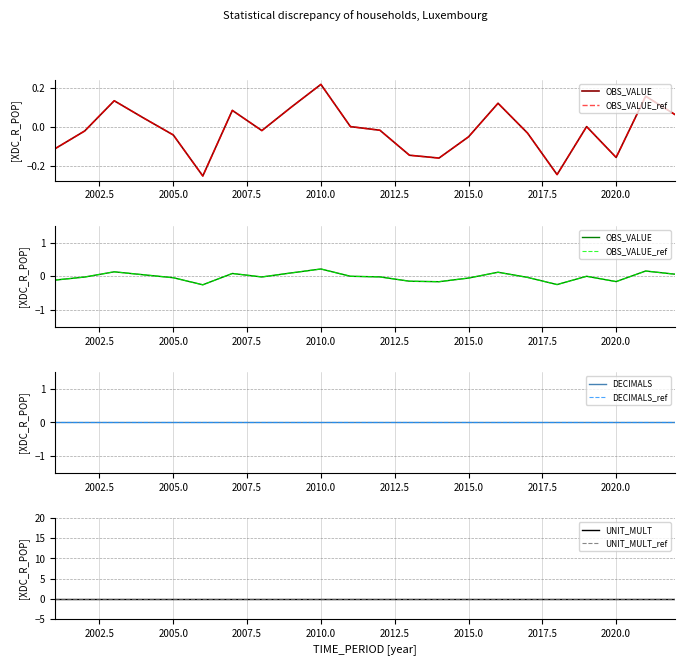

Reading left to right, list all the values displayed in this chart.

OBS_VALUE: -0.1	-0.0	0.1	0.0	-0.0	-0.3	0.1	-0.0	0.1	0.2	0.0	-0.0	-0.1	-0.2	-0.1	0.1	-0.0	-0.2	0.0	-0.2	0.2	0.1
OBS_VALUE_ref: -0.1	-0.0	0.1	0.0	-0.0	-0.3	0.1	-0.0	0.1	0.2	0.0	-0.0	-0.1	-0.2	-0.1	0.1	-0.0	-0.2	0.0	-0.2	0.2	0.1
DECIMALS: 0.0	0.0	0.0	0.0	0.0	0.0	0.0	0.0	0.0	0.0	0.0	0.0	0.0	0.0	0.0	0.0	0.0	0.0	0.0	0.0	0.0	0.0
DECIMALS_ref: 0.0	0.0	0.0	0.0	0.0	0.0	0.0	0.0	0.0	0.0	0.0	0.0	0.0	0.0	0.0	0.0	0.0	0.0	0.0	0.0	0.0	0.0
UNIT_MULT: 0.0	0.0	0.0	0.0	0.0	0.0	0.0	0.0	0.0	0.0	0.0	0.0	0.0	0.0	0.0	0.0	0.0	0.0	0.0	0.0	0.0	0.0
UNIT_MULT_ref: 0.0	0.0	0.0	0.0	0.0	0.0	0.0	0.0	0.0	0.0	0.0	0.0	0.0	0.0	0.0	0.0	0.0	0.0	0.0	0.0	0.0	0.0